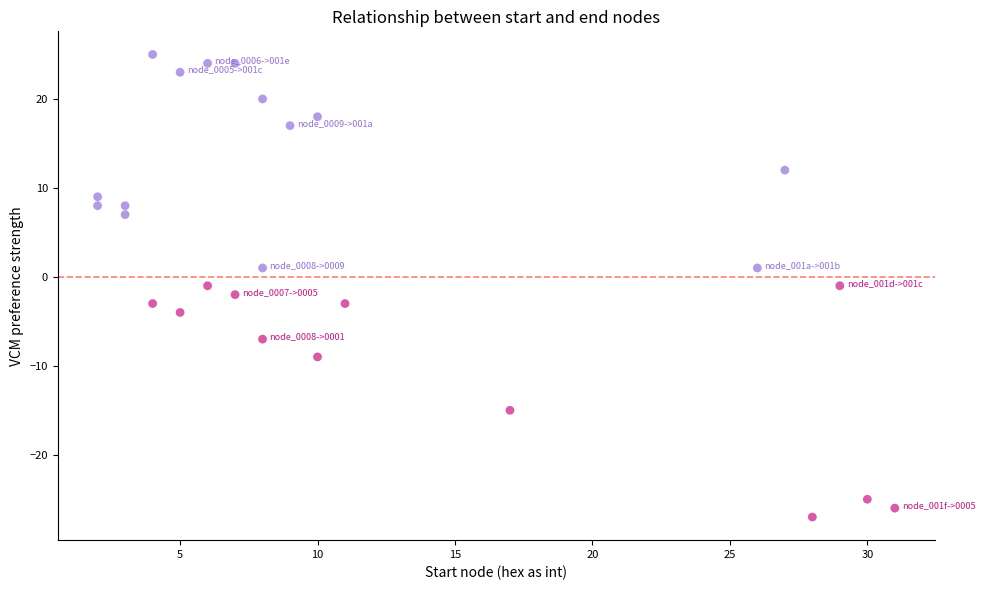

What is the range of X values (max minus min)?

29